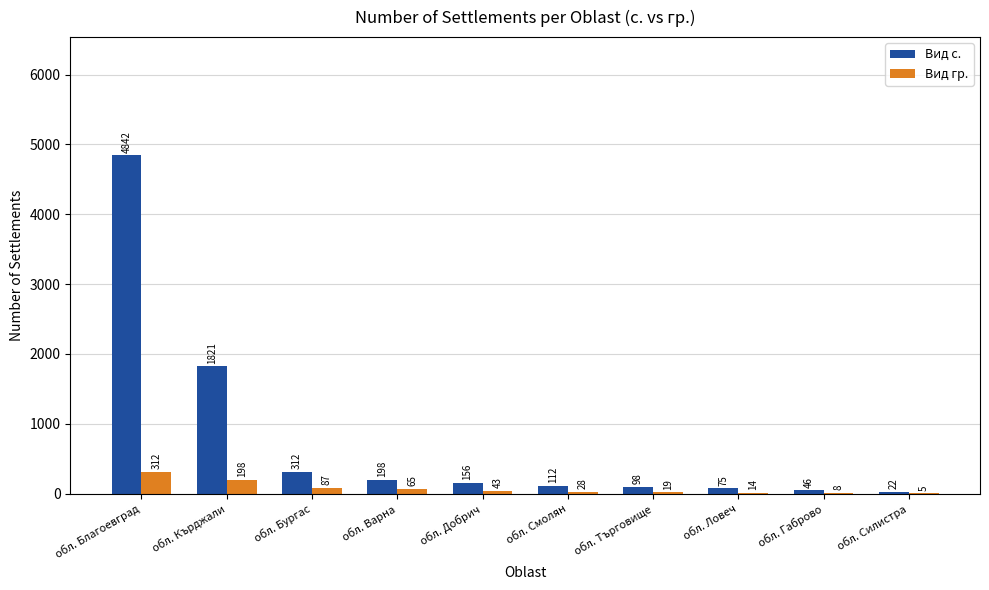

Reading right to left, extract all data points from this chart.

Вид с.: 22	46	75	98	112	156	198	312	1821	4842
Вид гр.: 5	8	14	19	28	43	65	87	198	312